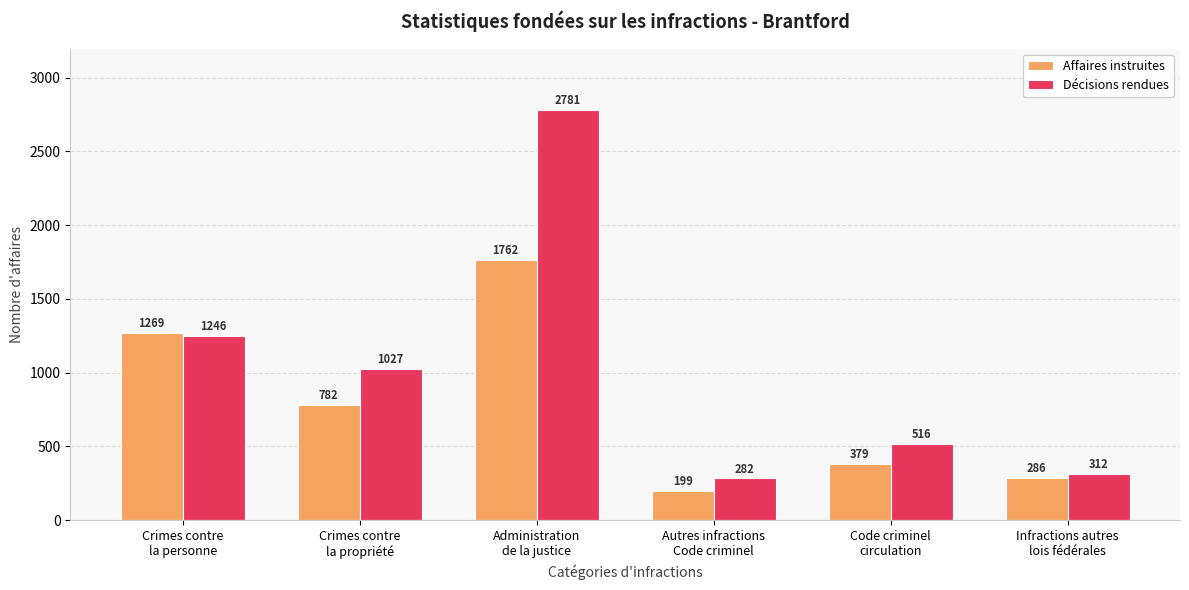

Reading left to right, extract all data points from this chart.

Affaires instruites: 1269	782	1762	199	379	286
Décisions rendues: 1246	1027	2781	282	516	312